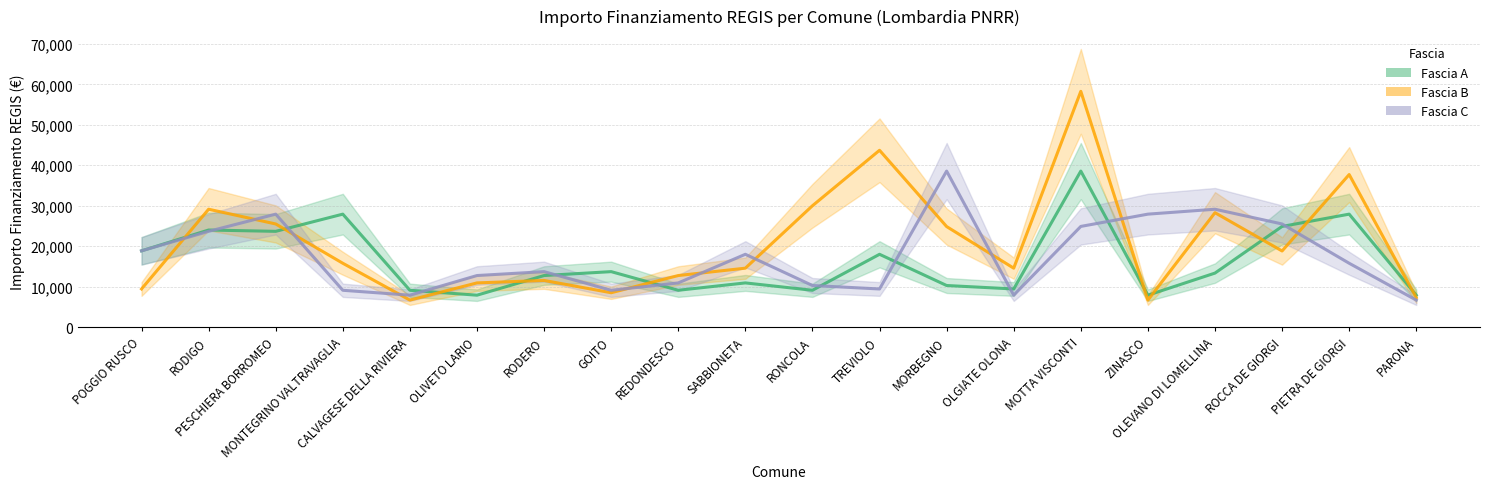

What are all the series names shown in the legend?

Fascia A, Fascia B, Fascia C